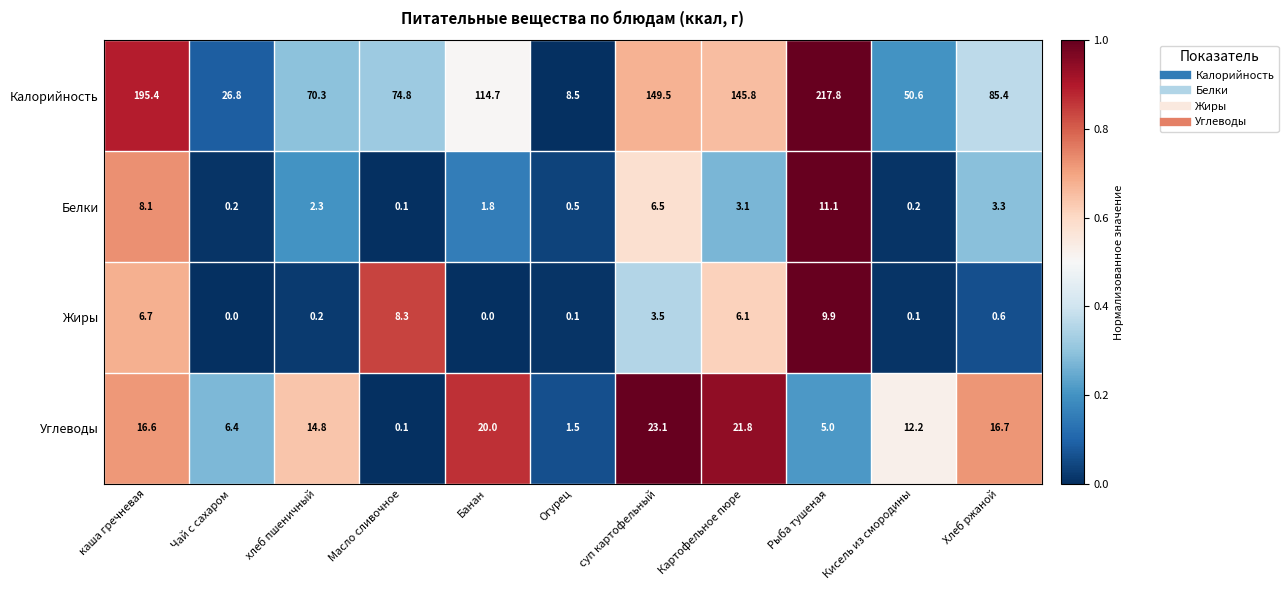

Between хлеб пшеничный and Хлеб ржаной, which series saw the biggest shift?

Калорийность